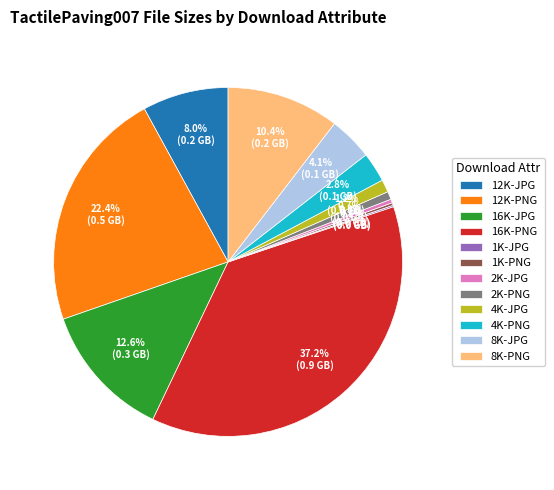

Combined, what portion of the pie is 8K-JPG and 16K-PNG?

41.3%